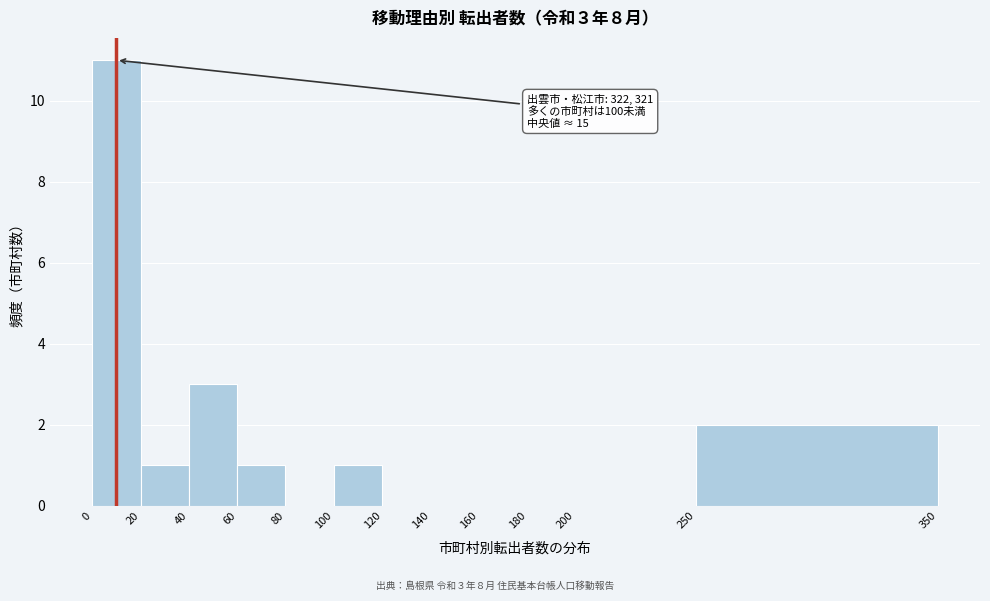

Over which range of the x-axis is the bar tallest?

0 to 20